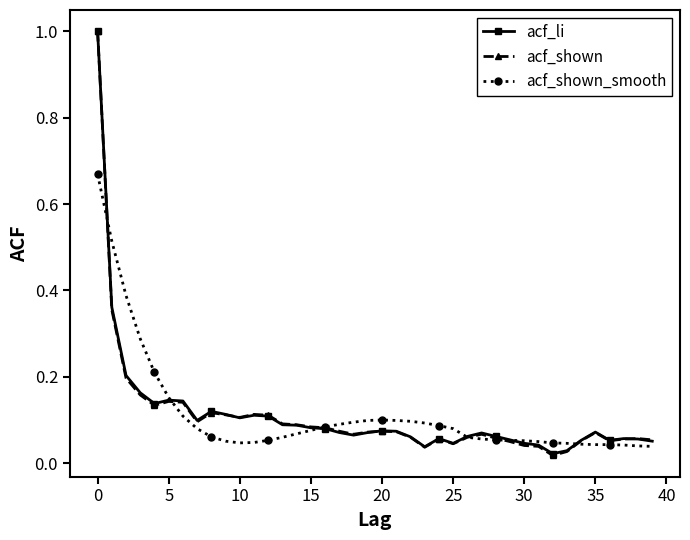

Which series has the widest spread of values?

acf_shown